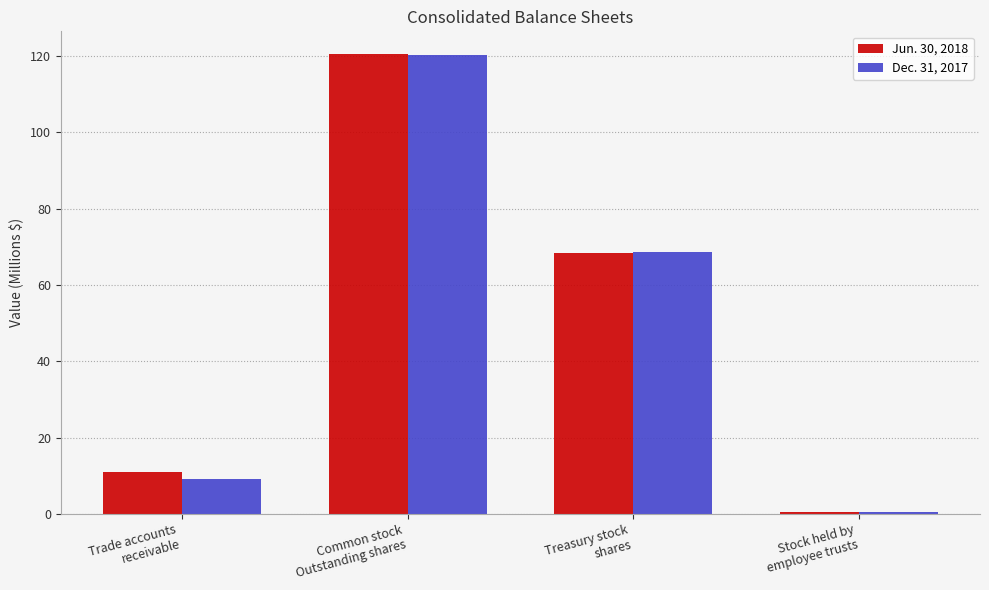

Reading left to right, extract all data points from this chart.

Jun. 30, 2018: Trade accounts
receivable=11.0	Common stock
Outstanding shares=120.4	Treasury stock
shares=68.3	Stock held by
employee trusts=0.6
Dec. 31, 2017: Trade accounts
receivable=9.1	Common stock
Outstanding shares=120.1	Treasury stock
shares=68.6	Stock held by
employee trusts=0.6